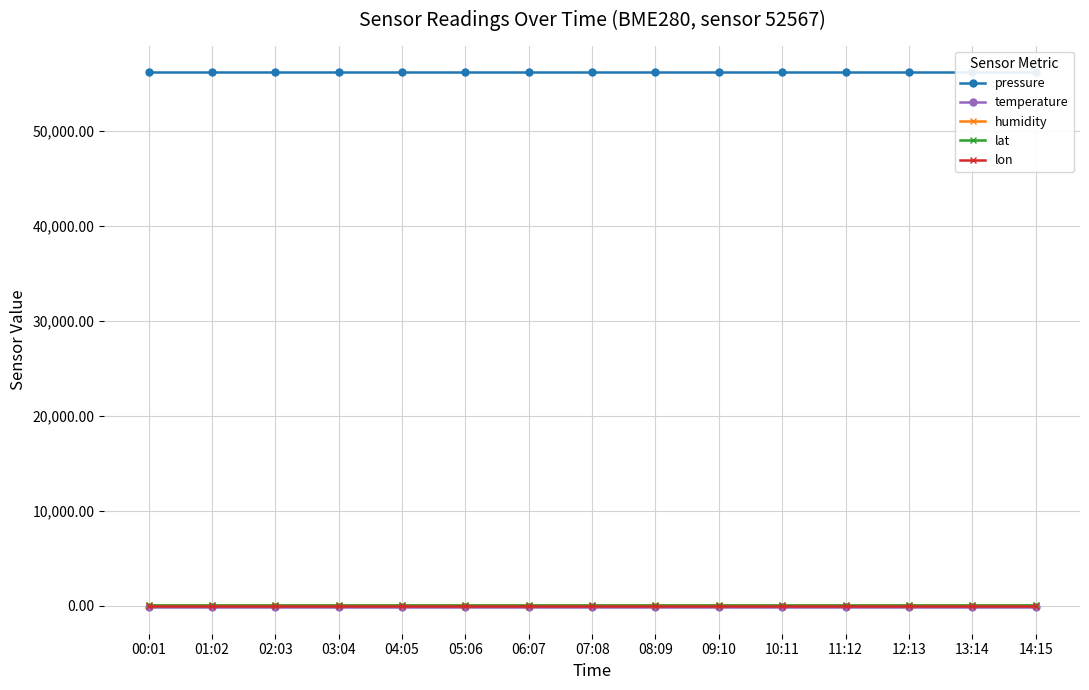

True or false: pressure has a value of 94595.9 at 04:05.

False